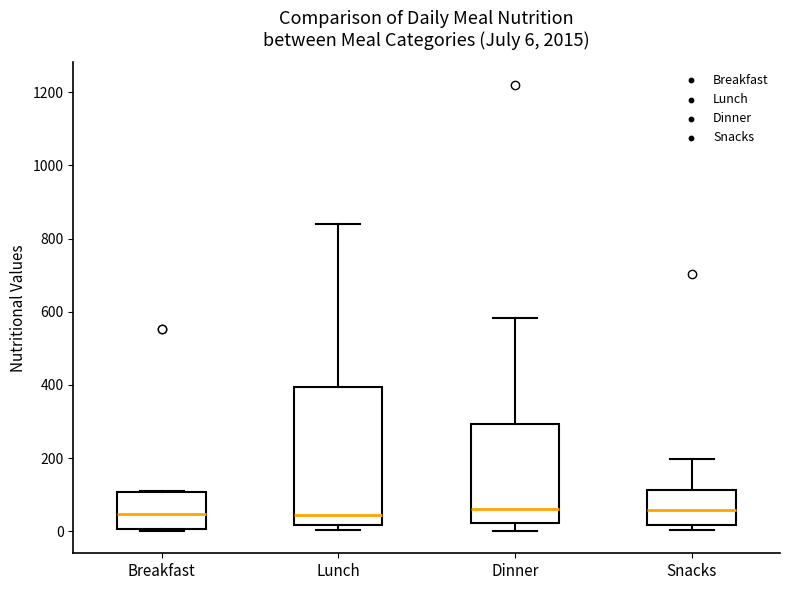

Which box is the tallest, from its lower edge to its upper edge?

Lunch